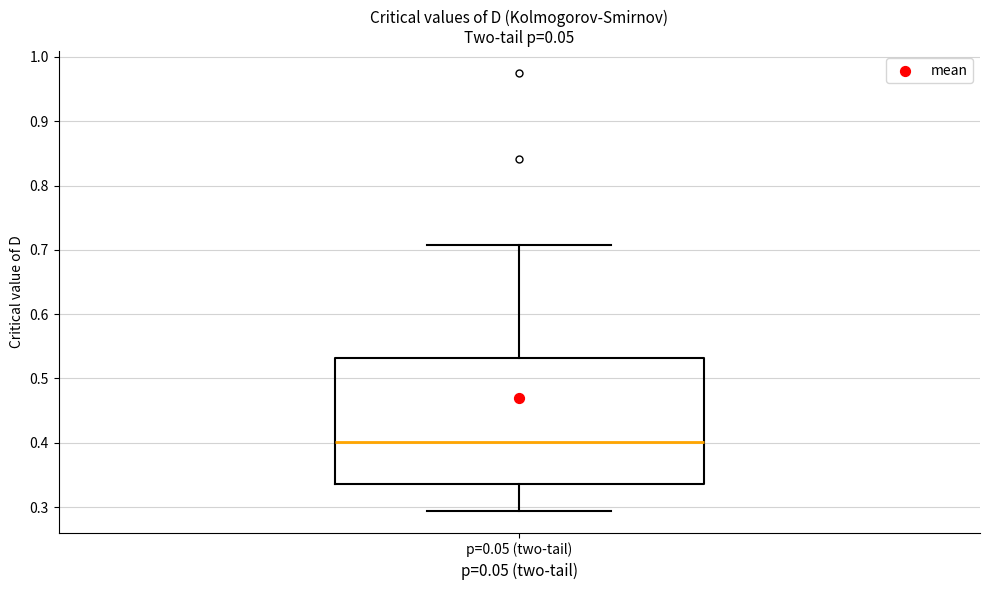

Transcribe this box plot: give where the median line is, the range the box spans, and where the two whiskers end, as read against the y-axis. The values are not printed on the chart, so give them approximately, as read against the axis.

median 0.40, box 0.34 to 0.53, whiskers 0.29 to 0.71